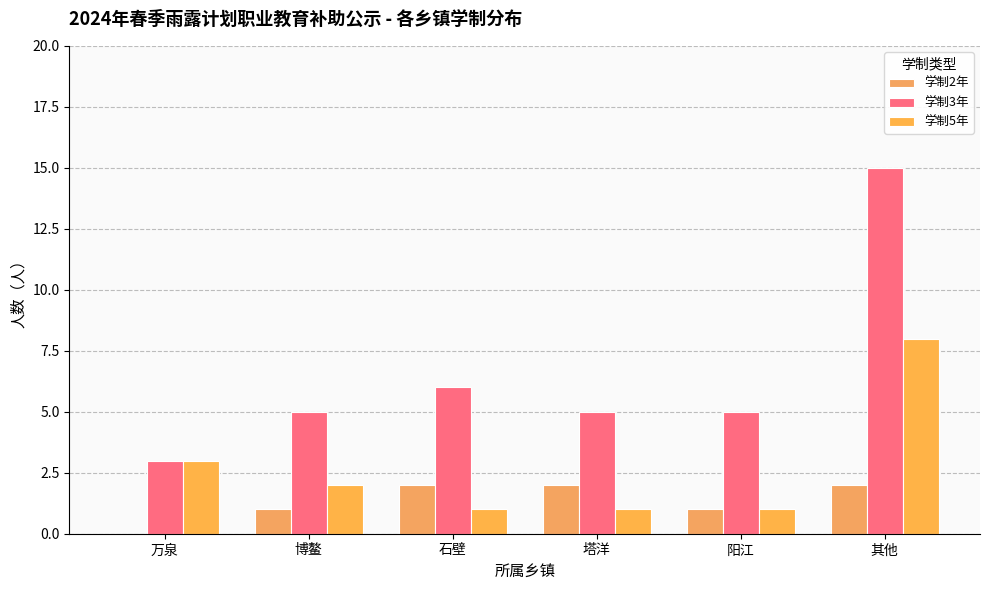

At which label is 学制3年 closest to 9?

石壁